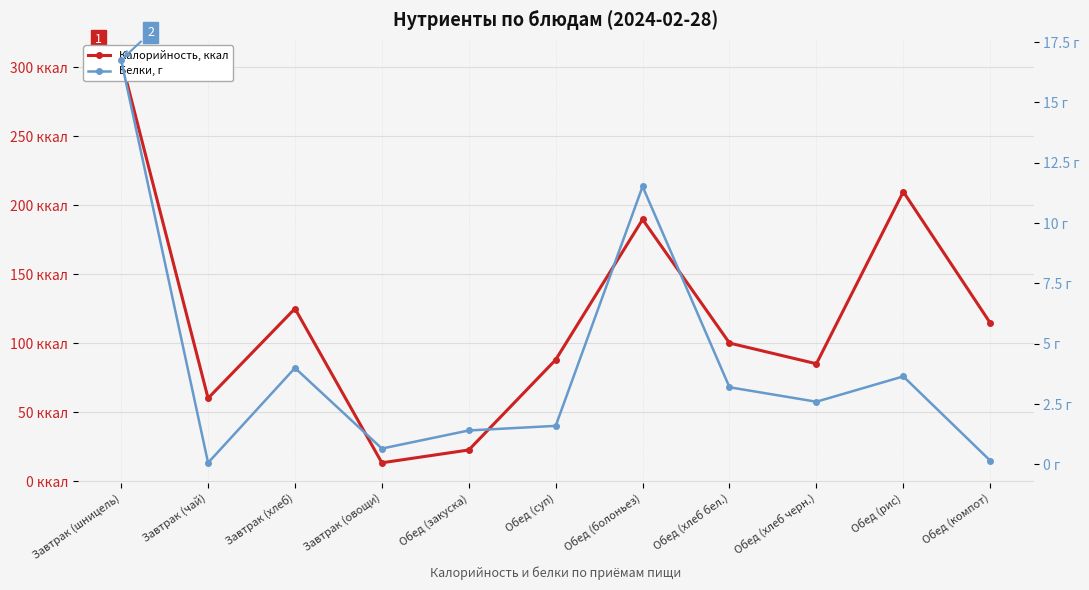

What is the label of the 10th point from the left?

Обед (рис)